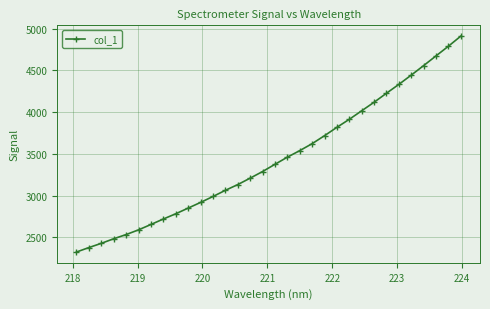

What is the minimum value shown in the chart?

2323.1